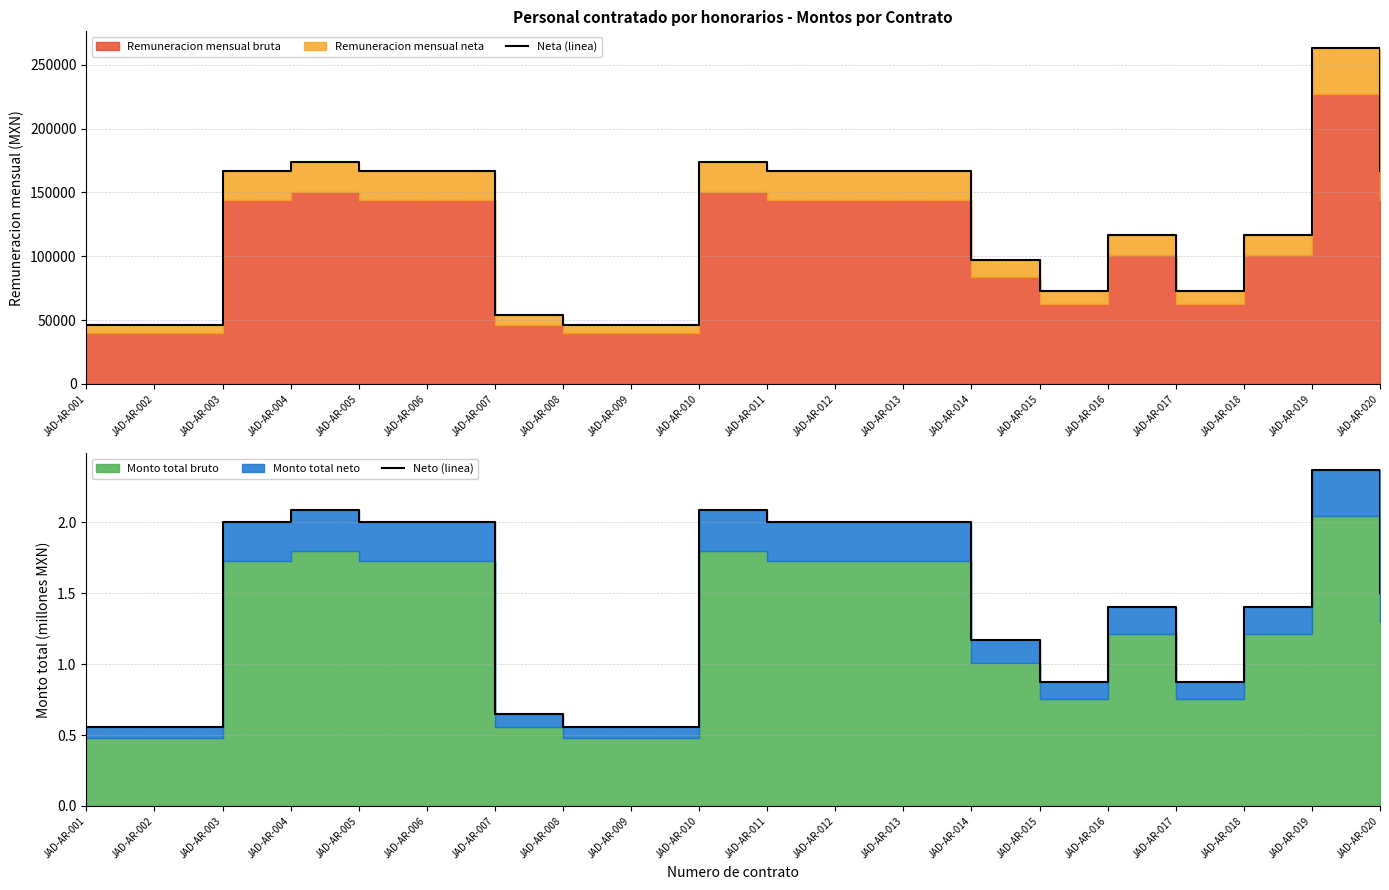

What is the sum of all Neto (linea) values?

28.7